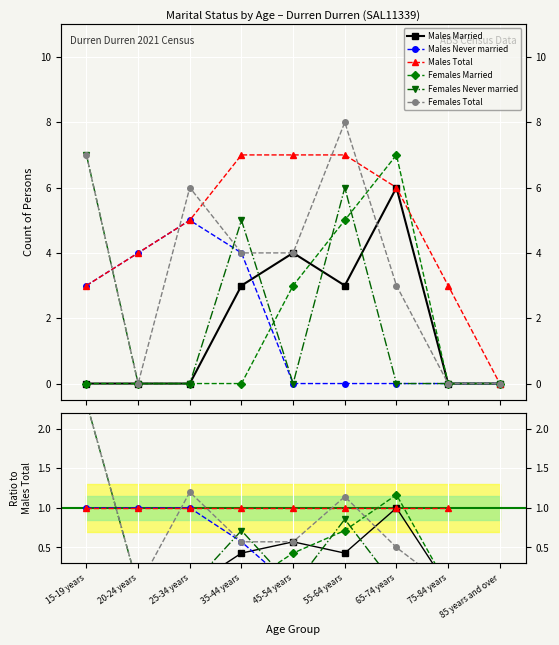

What value does the Males Married series have at 65-74 years?

6